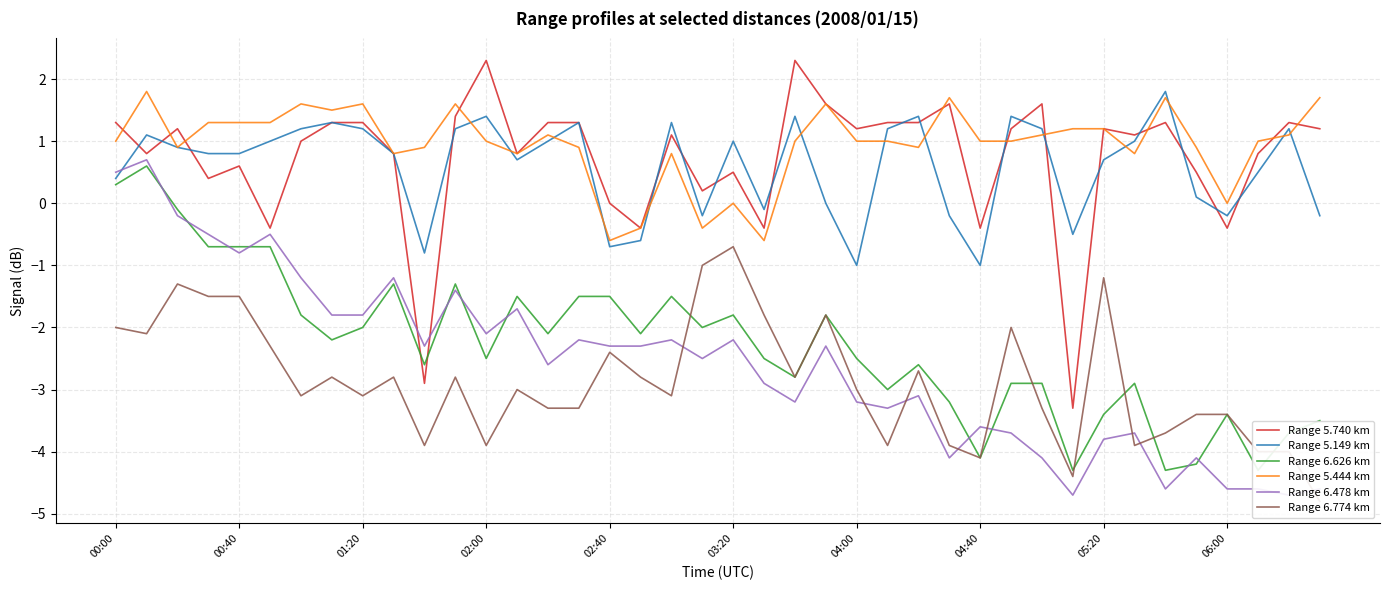

Which series has the largest total across all categories?

Range 5.444 km